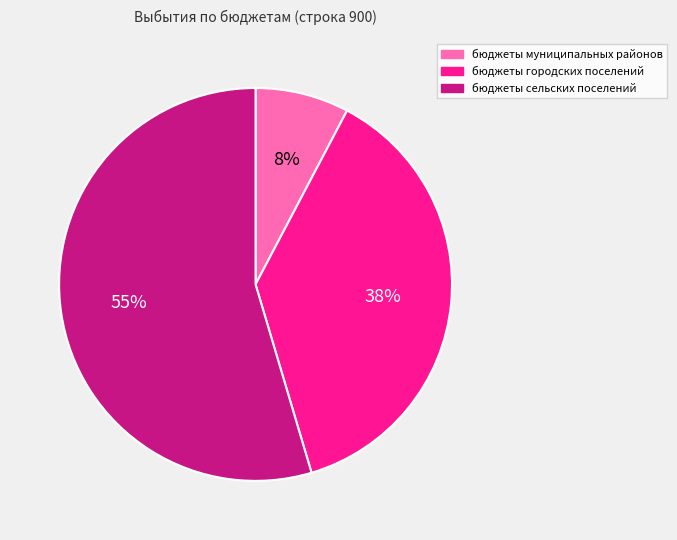

Is the sum of бюджеты городских поселений and бюджеты сельских поселений greater than half?

Yes